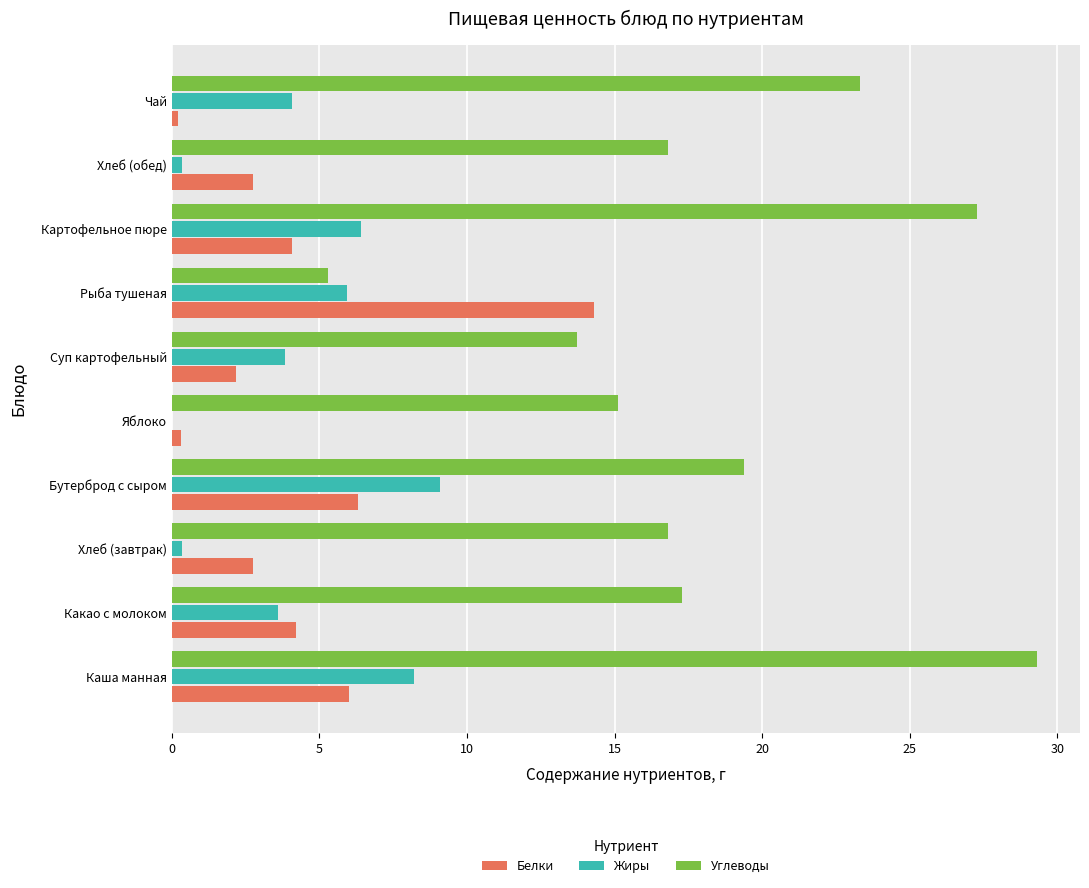

How many series are shown in this chart?

3